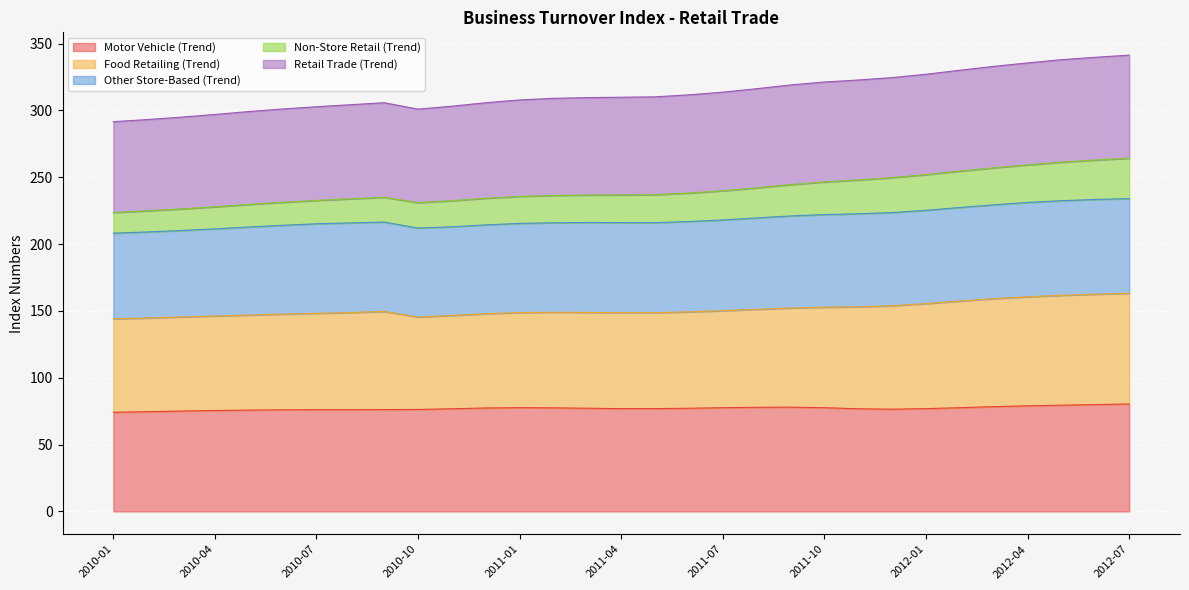

How many lines are shown in the chart?

5